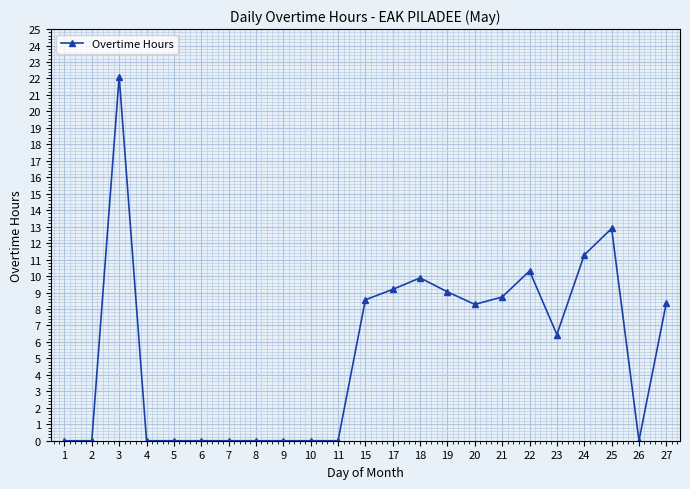

Is it true that the value at 6 is 0.0?

True